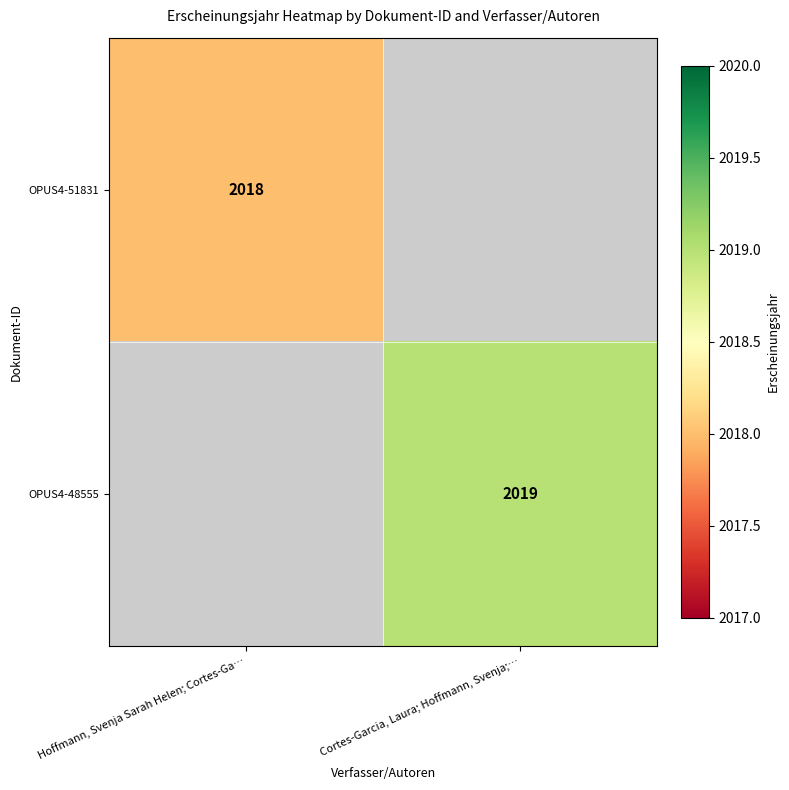

Which label corresponds to the largest value in the chart?

Cortes-Garcia, Laura; Hoffmann, Svenja;…